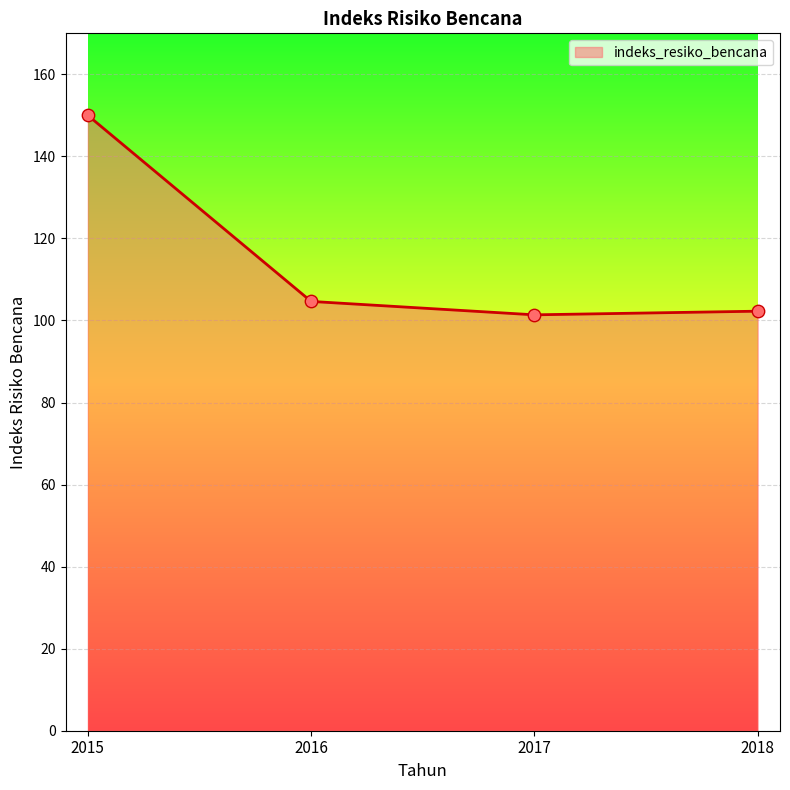

Between 2017 and 2015, which is larger?

2015